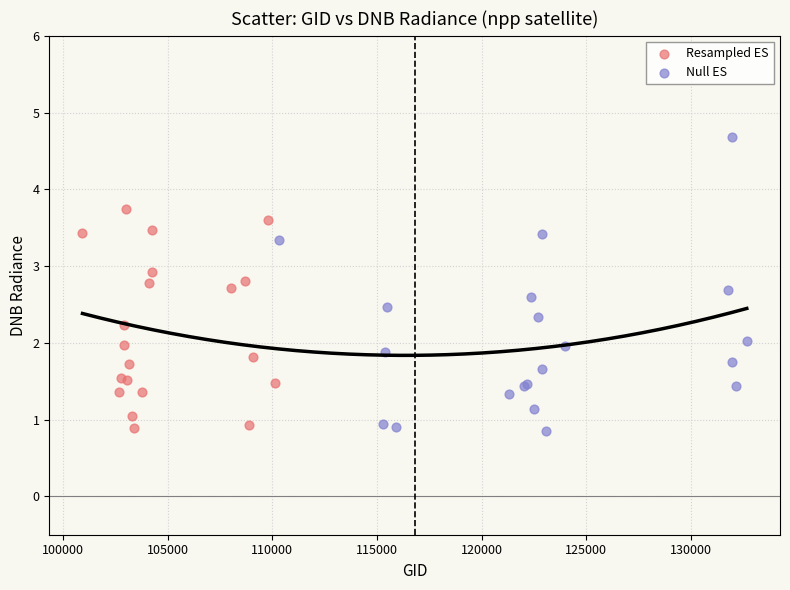

What are all the series names shown in the legend?

Resampled ES, Null ES